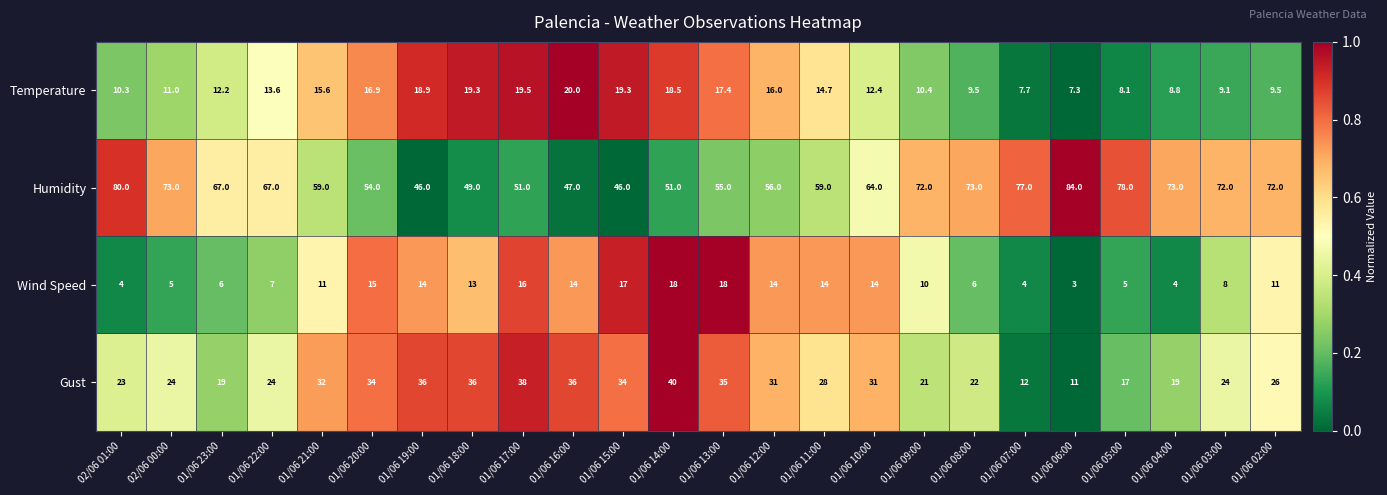

True or false: Gust has a value of 50.4 at 01/06 10:00.

False